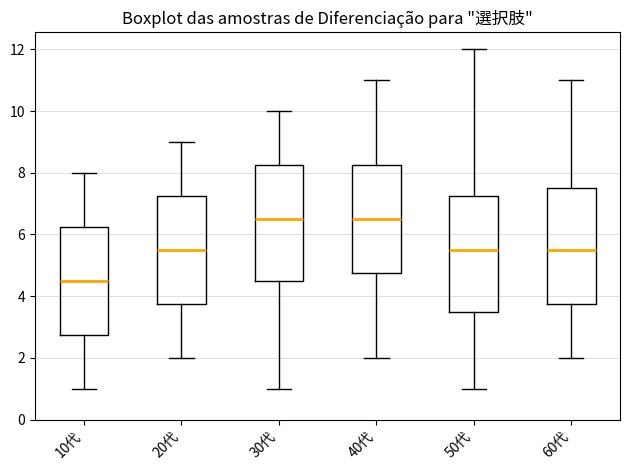

Reading left to right, read every box against the y-axis: the position of its median line, the range the box covers, and the ends of its whiskers. The values are not printed on the chart, so give them approximately, as read against the axis.

10代: median 4.6, box 2.8 to 6.2, whiskers 1.0 to 8.0
20代: median 5.6, box 3.8 to 7.2, whiskers 2.0 to 9.0
30代: median 6.6, box 4.6 to 8.2, whiskers 1.0 to 10.0
40代: median 6.6, box 4.8 to 8.2, whiskers 2.0 to 11.0
50代: median 5.6, box 3.6 to 7.2, whiskers 1.0 to 12.0
60代: median 5.6, box 3.8 to 7.6, whiskers 2.0 to 11.0